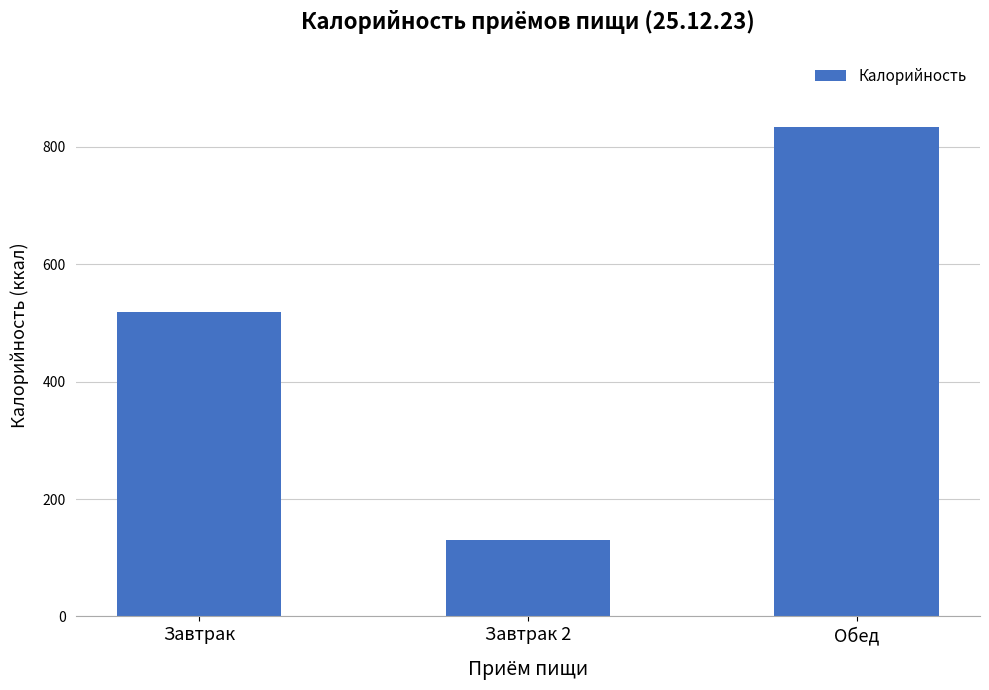

Which label corresponds to the smallest value in the chart?

Завтрак 2